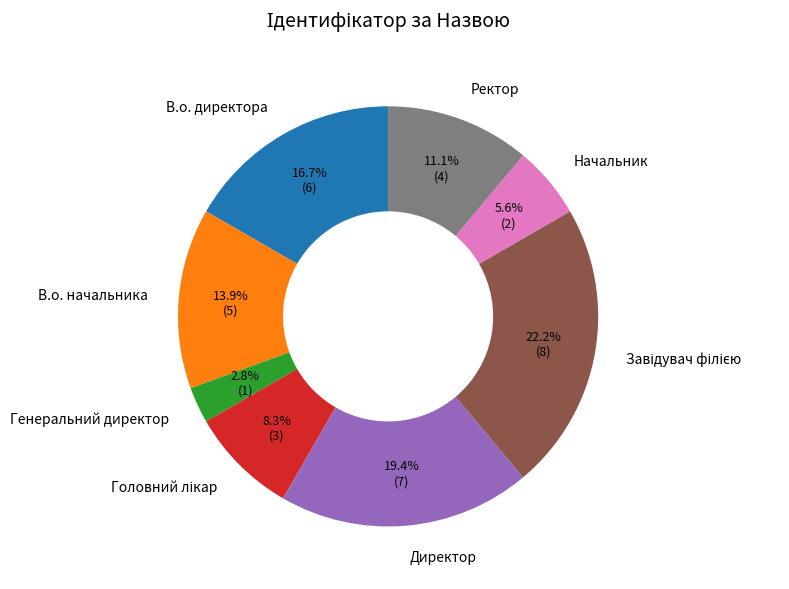

Is the sum of Ректор and В.о. начальника greater than half?

No